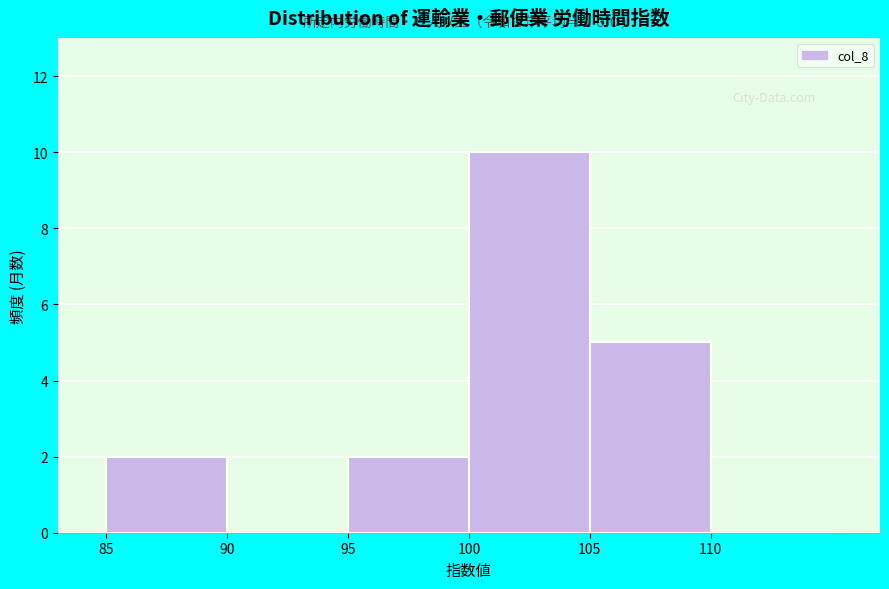

Over which range of the x-axis is the bar tallest?

100 to 105